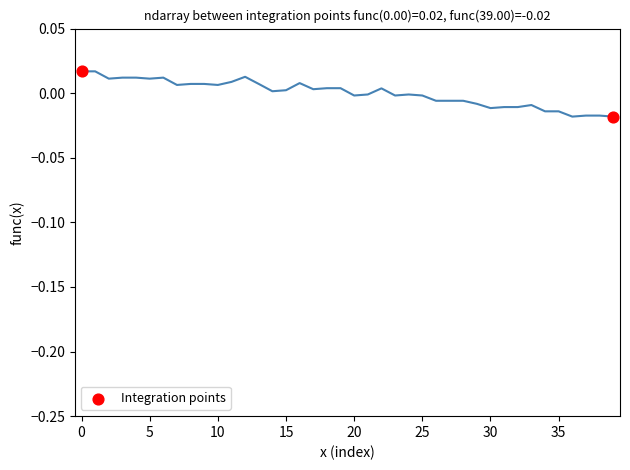

What is the average X value?

19.5